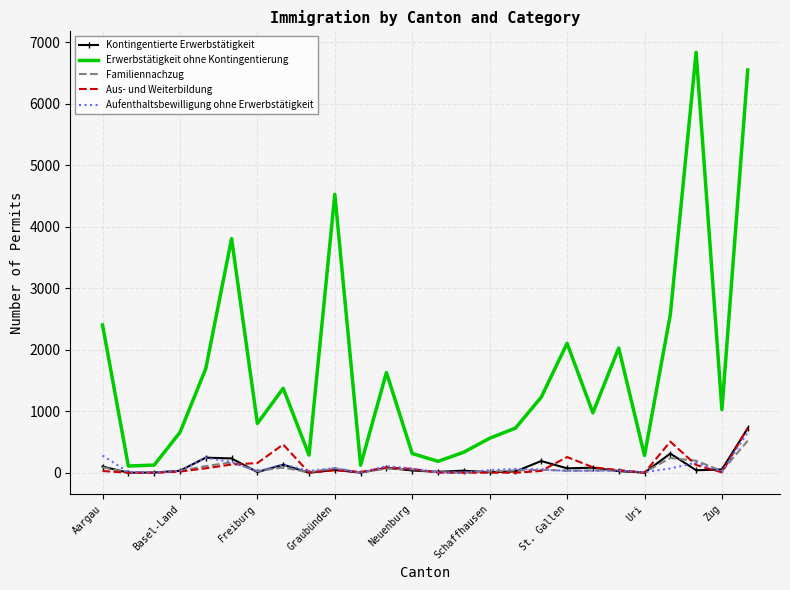

Which series has the largest range (max minus min)?

Erwerbstätigkeit ohne Kontingentierung